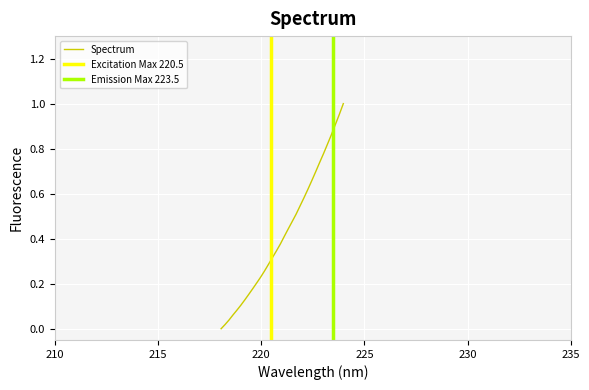

Is this an area chart (filled region under the line)?

No